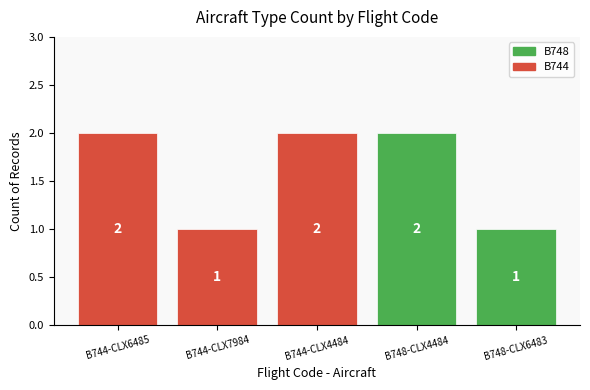

Reading left to right, transcribe all the data shown in this chart.

2	1	2	2	1